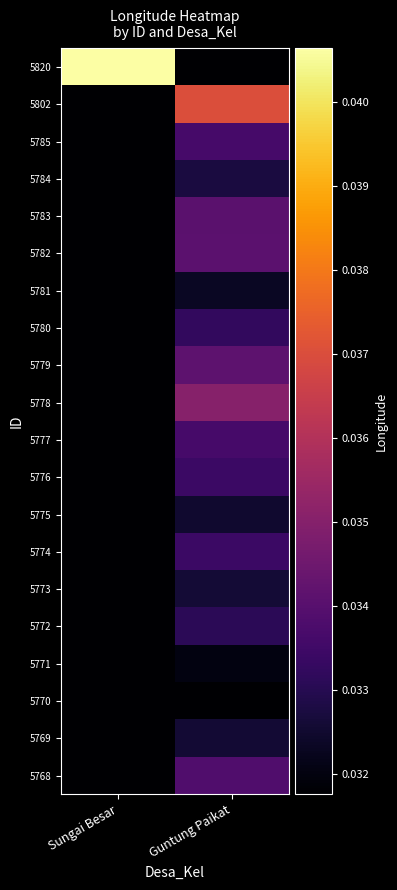

Rank the series at Guntung Paikat from lowest to highest value.

5820, 5770, 5771, 5781, 5775, 5769, 5773, 5784, 5772, 5780, 5776, 5774, 5777, 5785, 5768, 5783, 5782, 5779, 5778, 5802